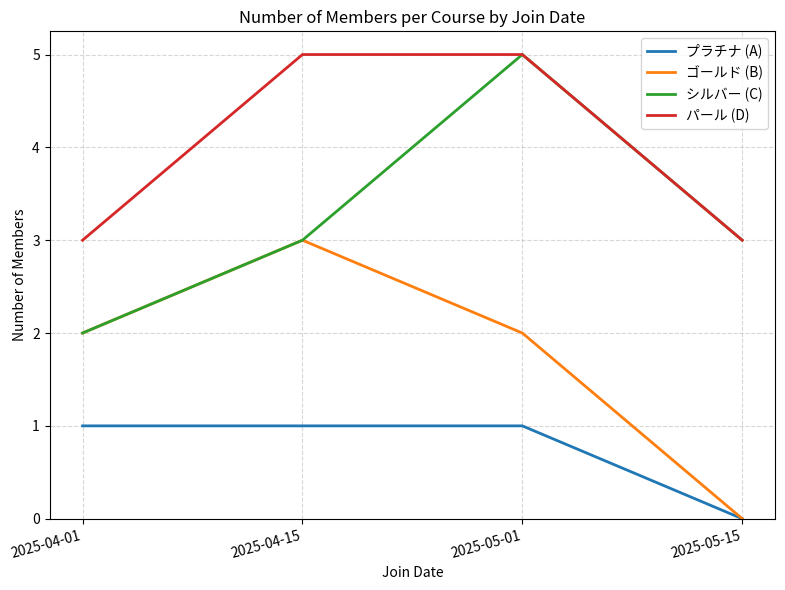

Which series changed the most between 2025-04-15 and 2025-05-01?

シルバー (C)